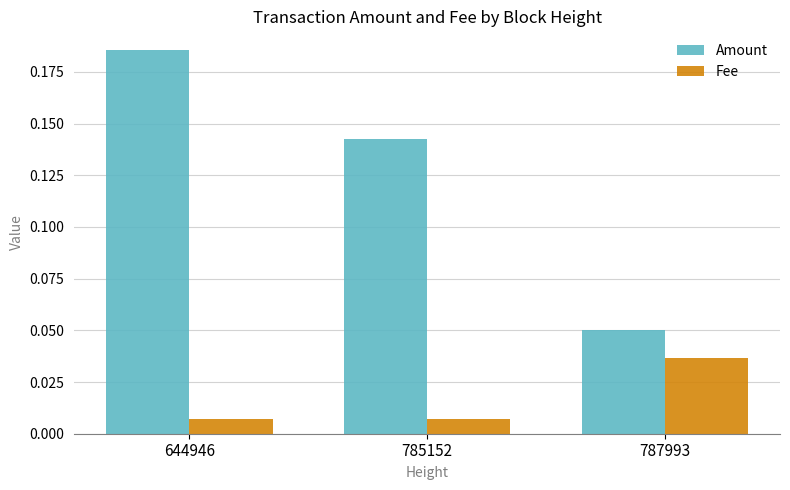

Between 644946 and 787993, which series saw the biggest shift?

Amount